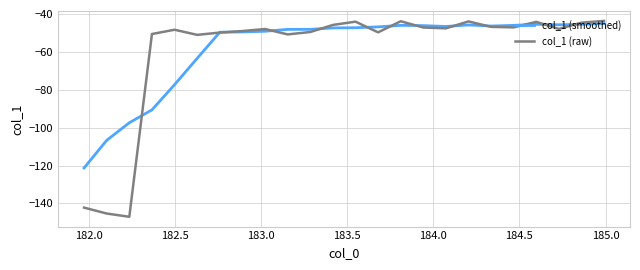

Which series ends up on top after the final intersection of col_1 (smoothed) and col_1 (raw)?

col_1 (raw)